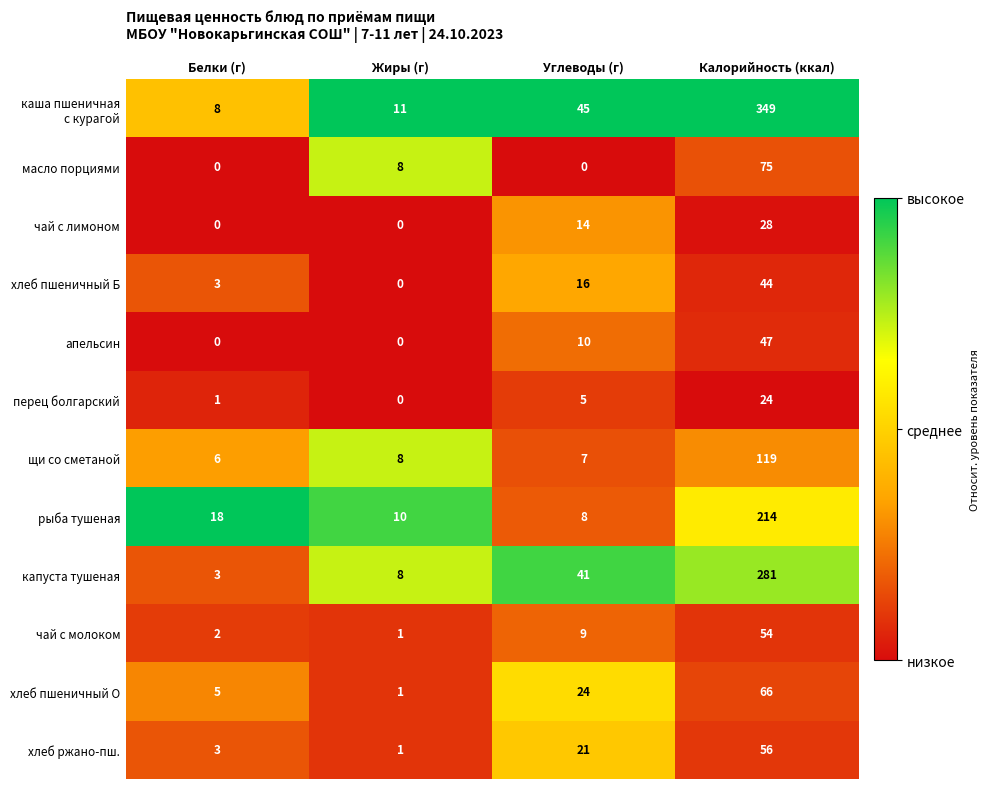

At which label does щи со сметаной reach its peak?

Калорийность (ккал)